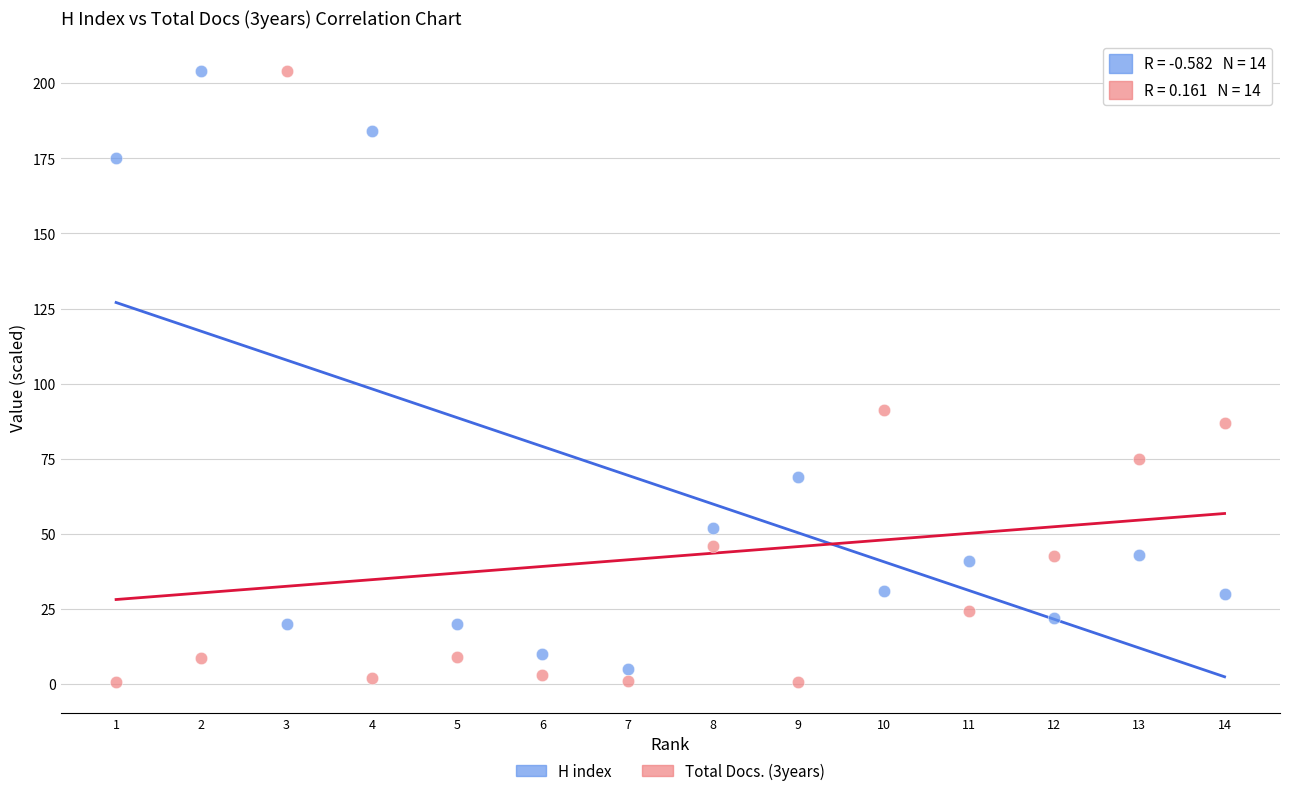

What is the X range (max minus min) for the scatter plot?

13.0